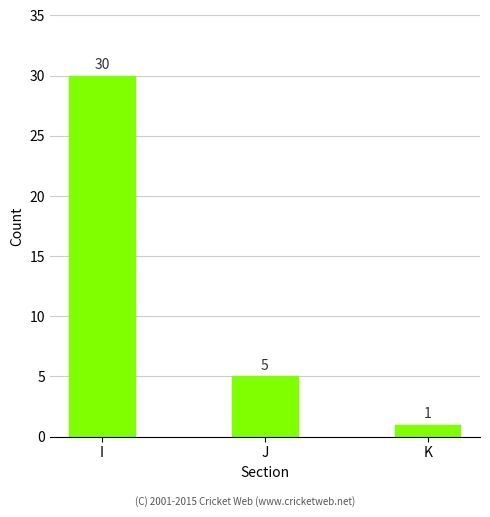

Which category has the highest value across all series?

I